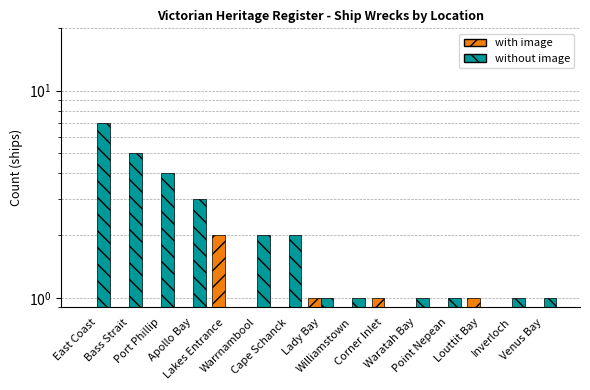

Rank the series by their average value, from lowest to highest.

with image, without image